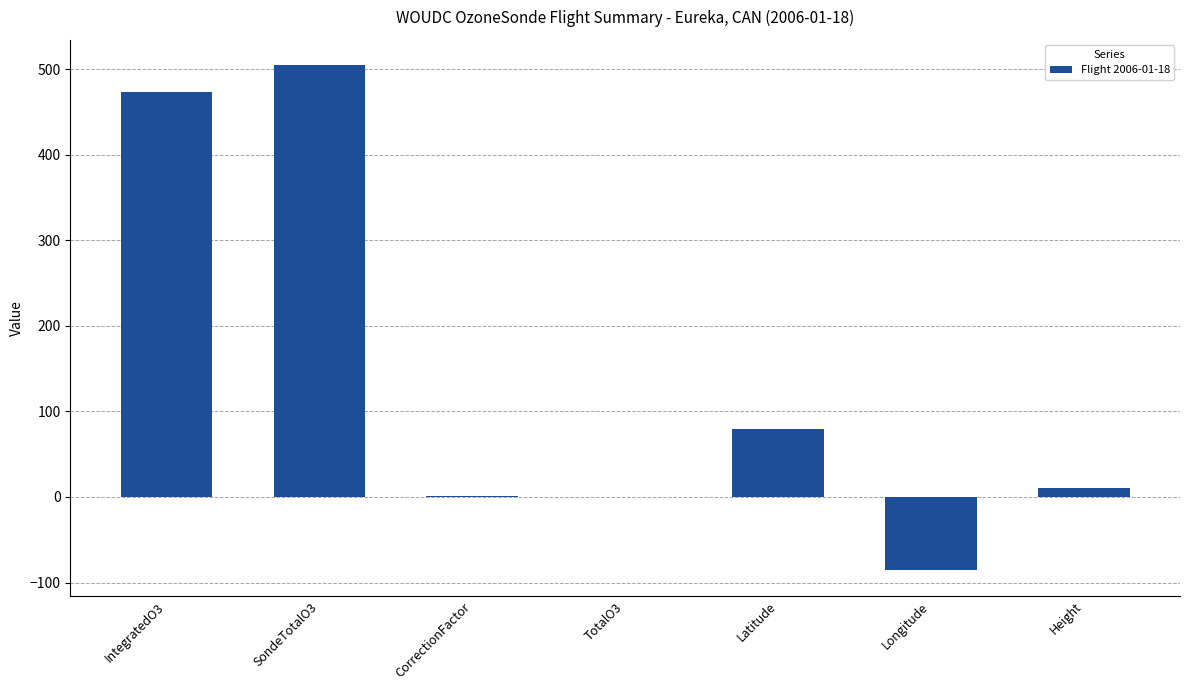

At which label is the value closest to 209?

Latitude